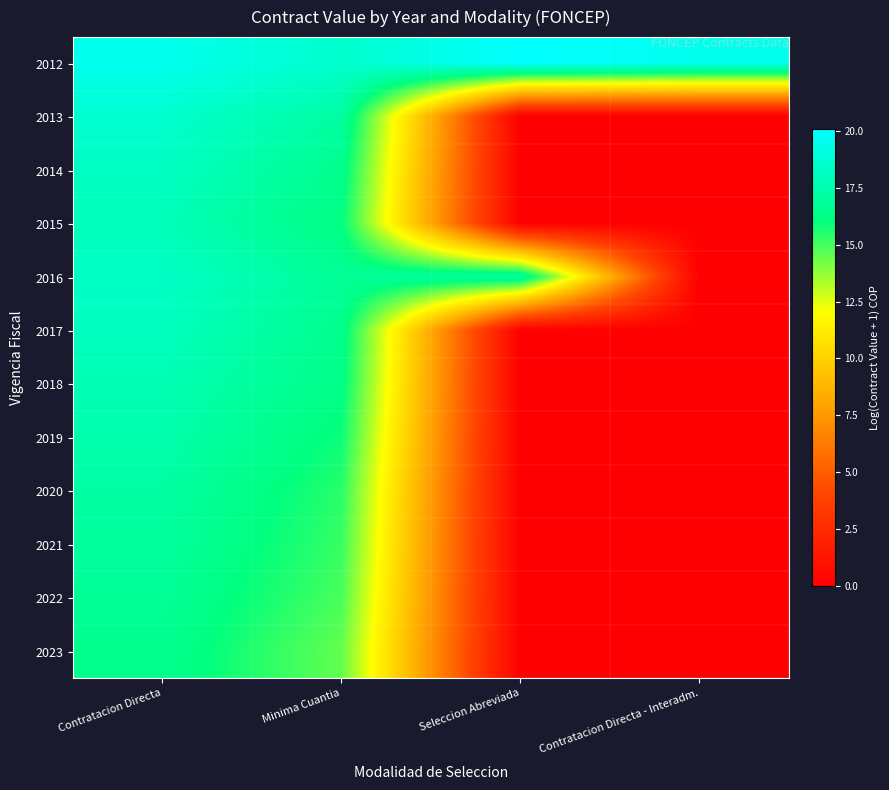

How many series are shown in this chart?

12